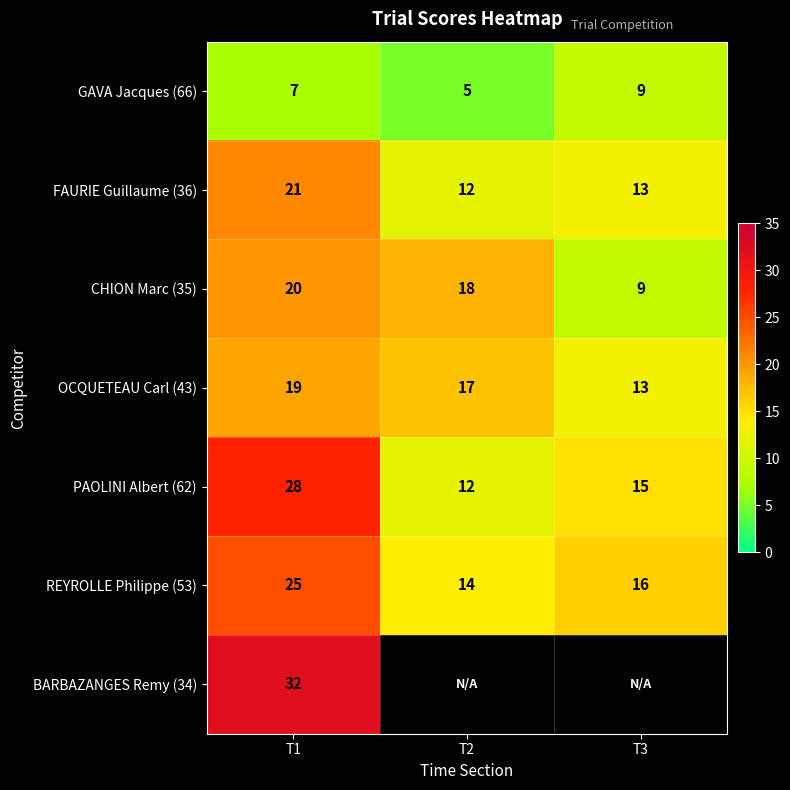

What value does the OCQUETEAU Carl (43) series have at T3?

13.0